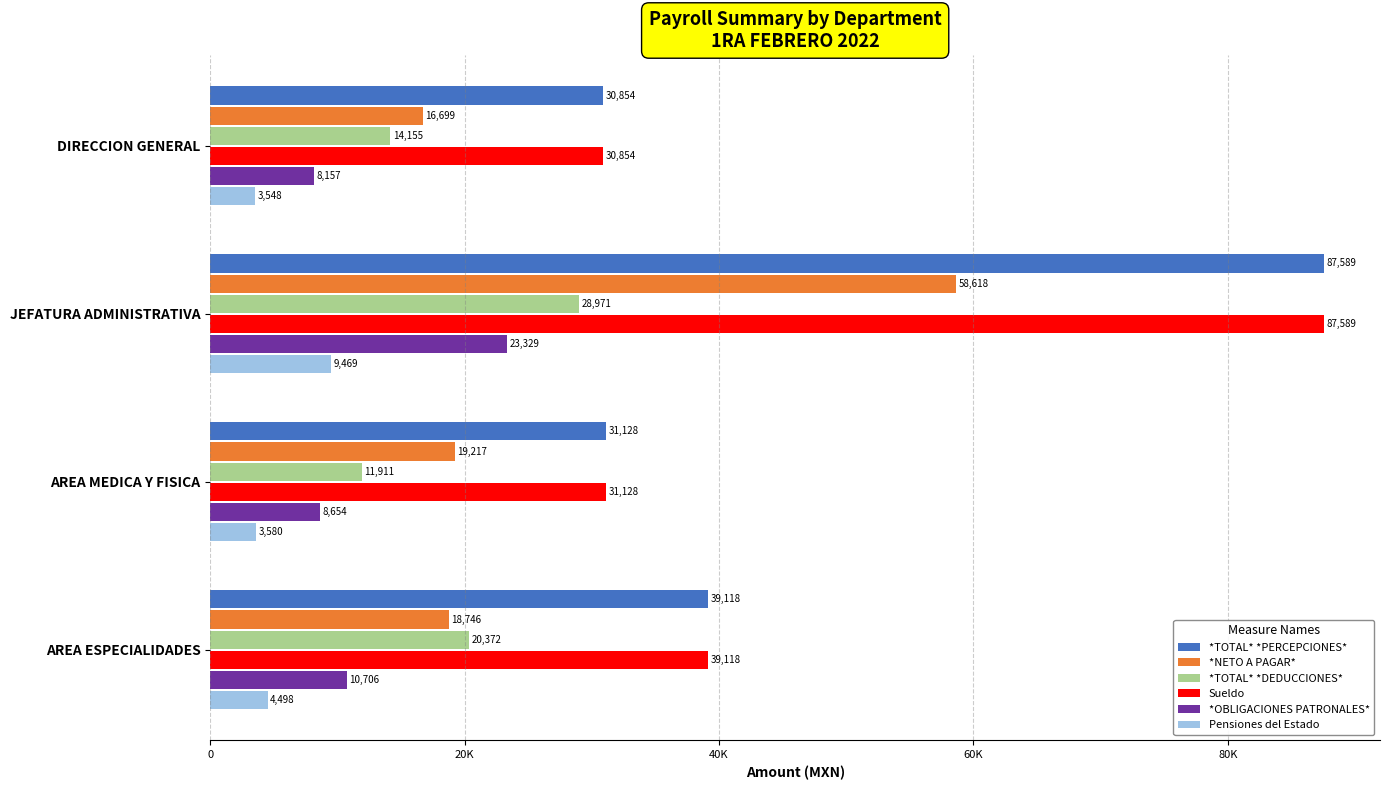

What are all the series names shown in the legend?

*TOTAL* *PERCEPCIONES*, *NETO A PAGAR*, *TOTAL* *DEDUCCIONES*, Sueldo, *OBLIGACIONES PATRONALES*, Pensiones del Estado